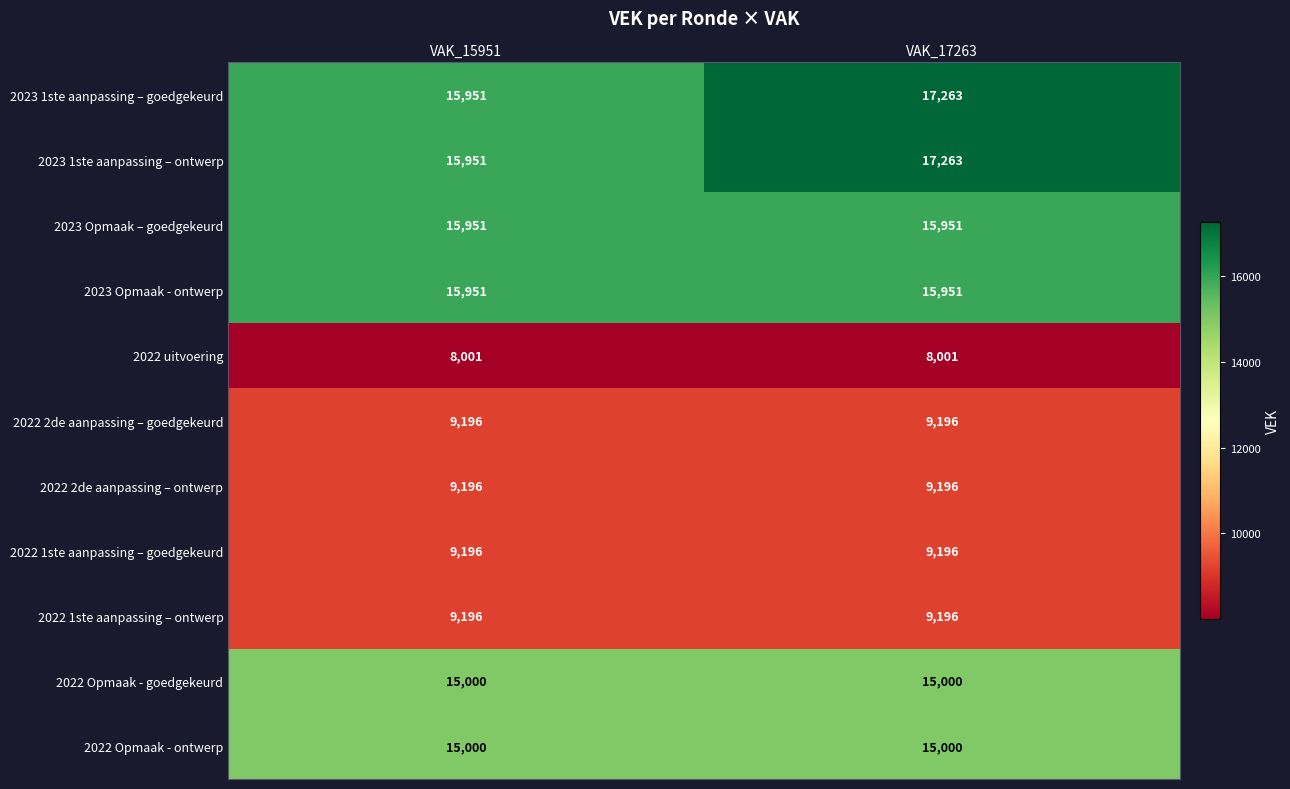

What is the minimum value shown in the chart?

8001